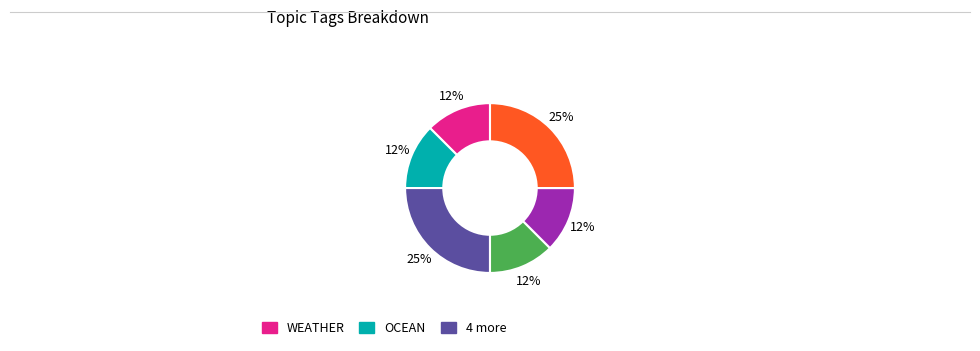

To the nearest percent, what is the average slice percentage?

17%